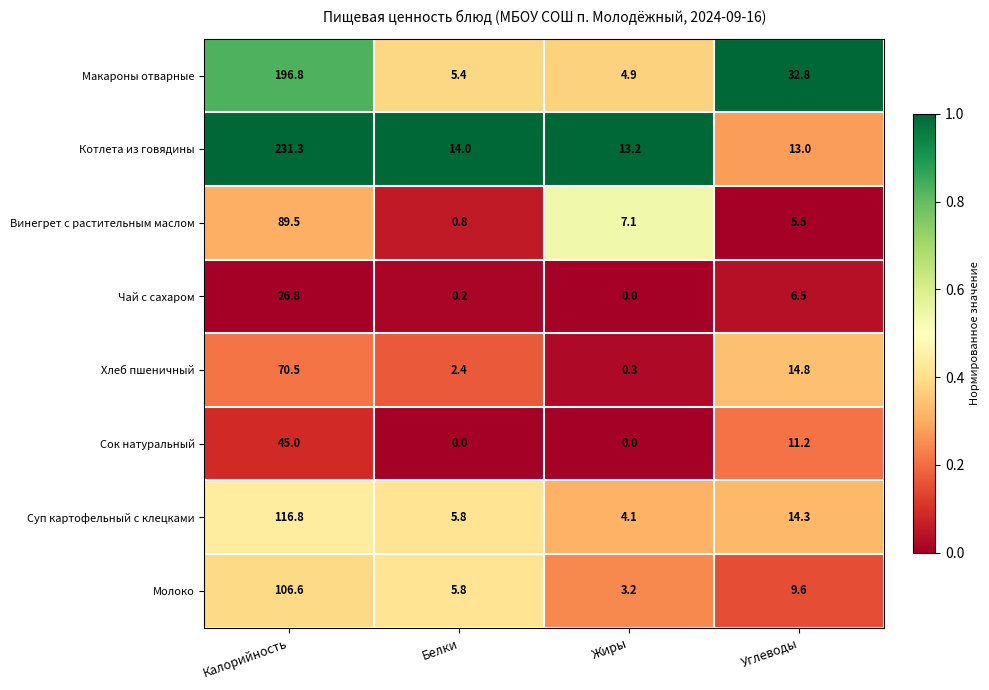

The Хлеб пшеничный series shows 14.8 at Углеводы. True or false?

True